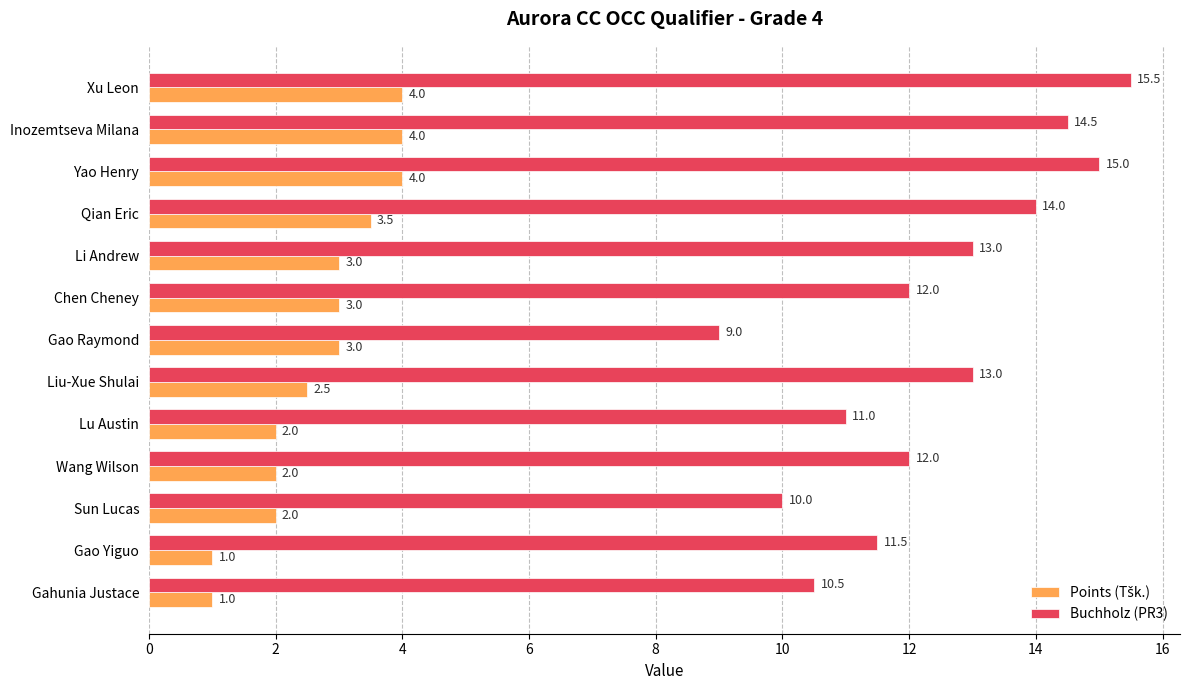

What is the average value of the Buchholz (PR3) series?

12.4